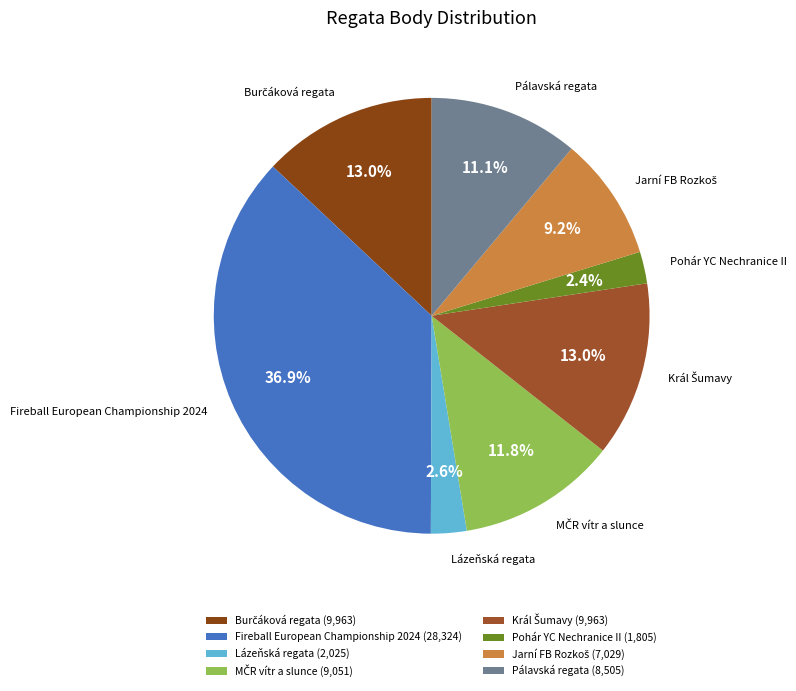

Count the number of slices in the pie.

8